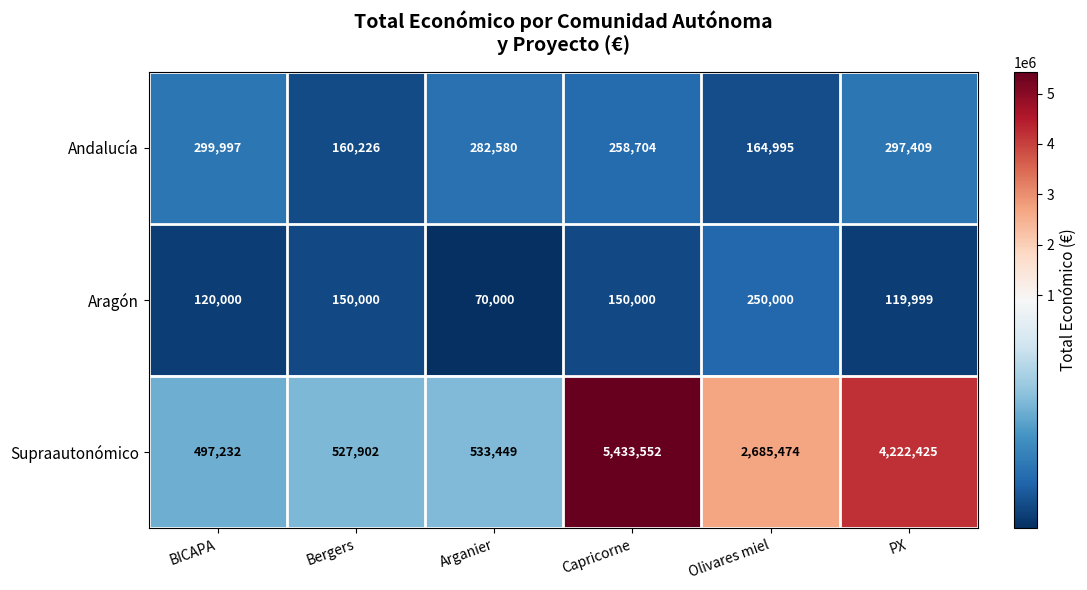

What is the smallest value displayed?

70000